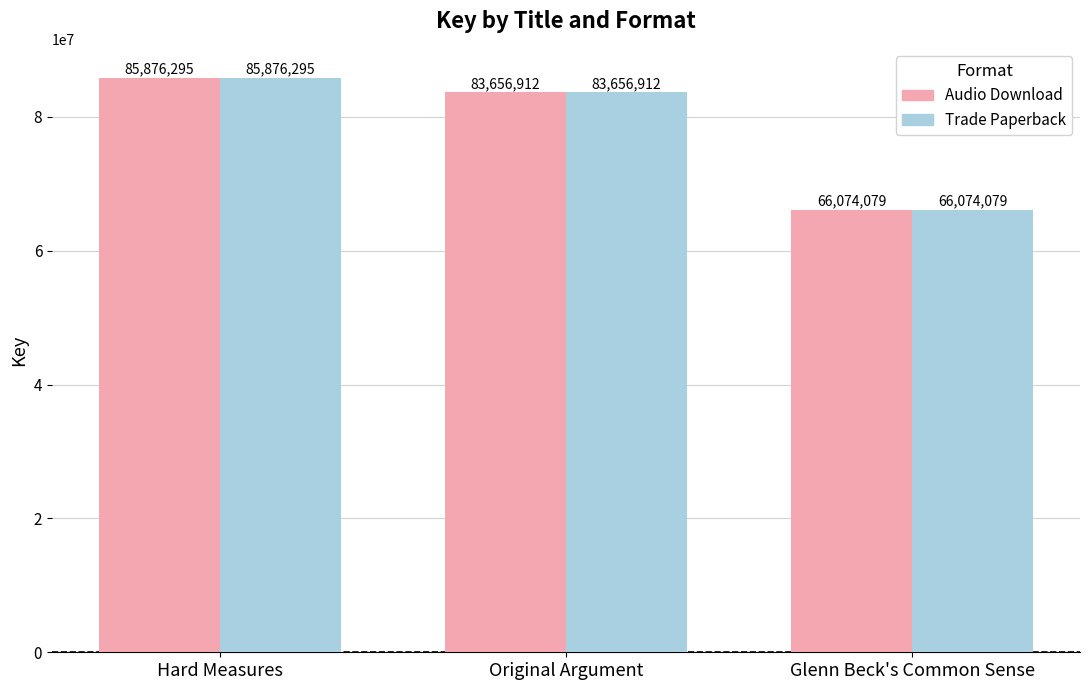

List the labels in order of Audio Download value, largest first.

Hard Measures, Original Argument, Glenn Beck's Common Sense